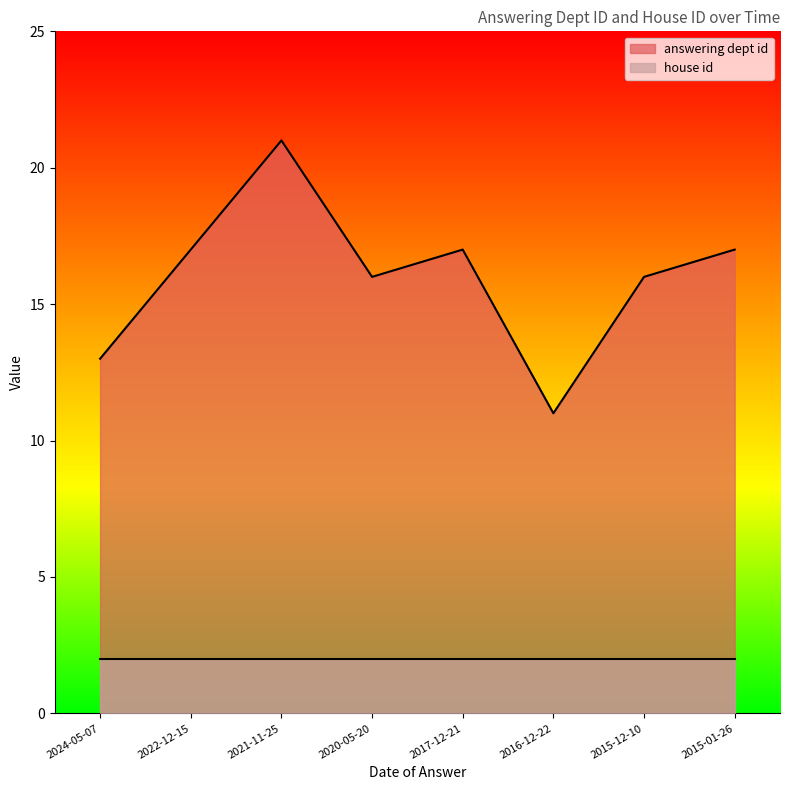

What is the approximate value of house id at 2022-12-15?

2